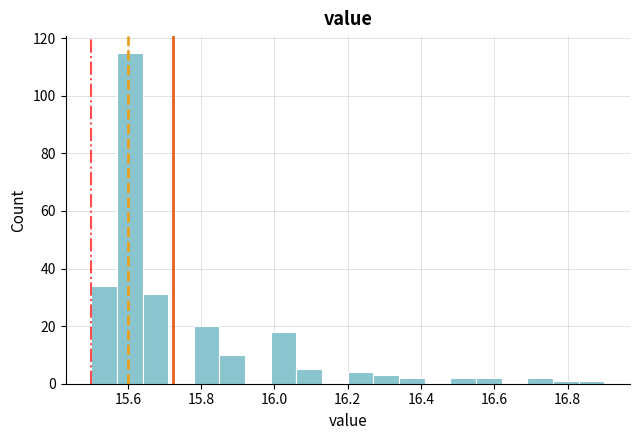

Read against the x-axis, roughly where is the centre of the tallest bar?

15.60